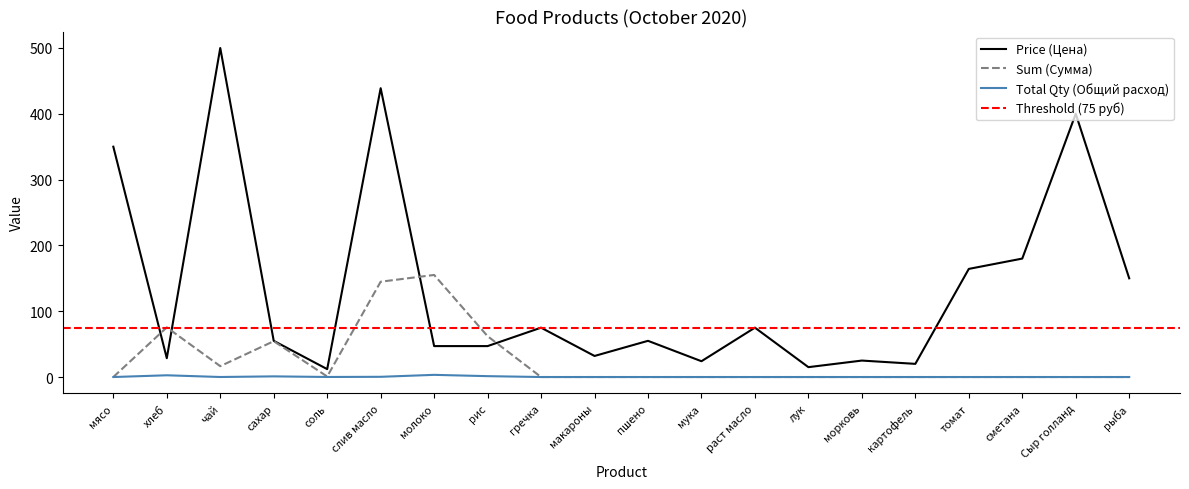

Which label corresponds to the largest value in the chart?

чай